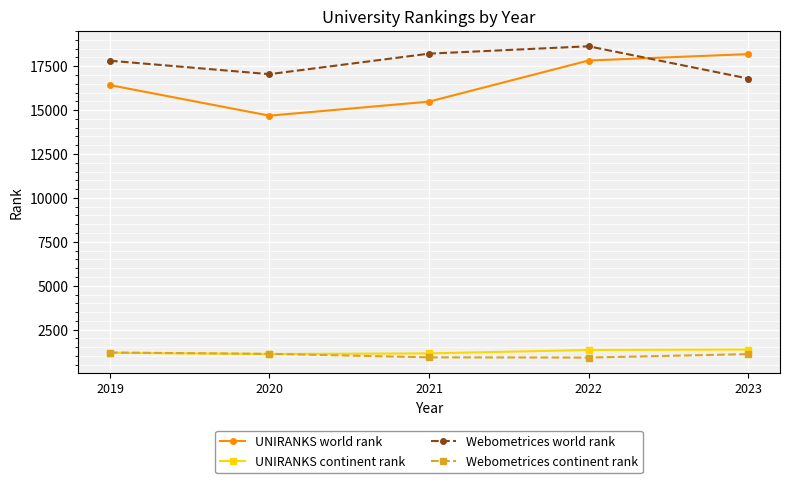

Is the value of UNIRANKS continent rank at 2022 greater than the value of UNIRANKS world rank at 2019?

No